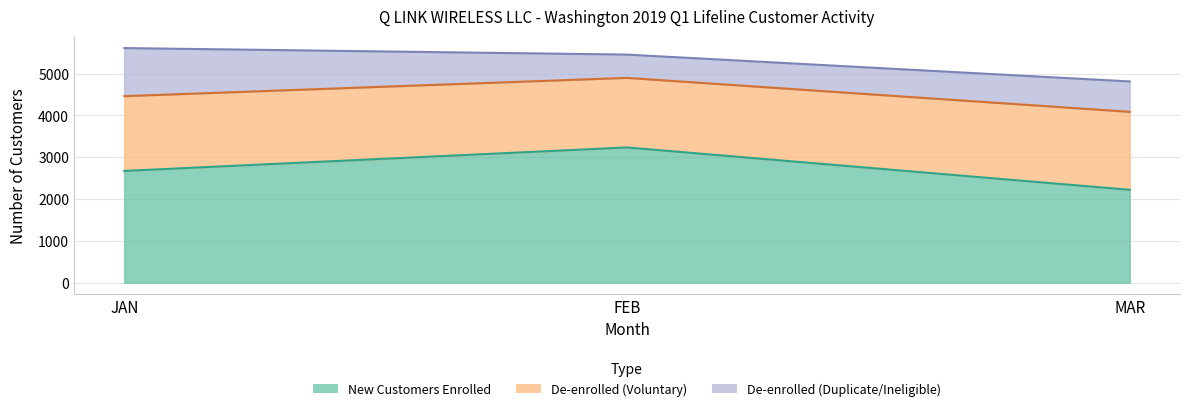

What is the average value of the New Customers Enrolled series?

2710